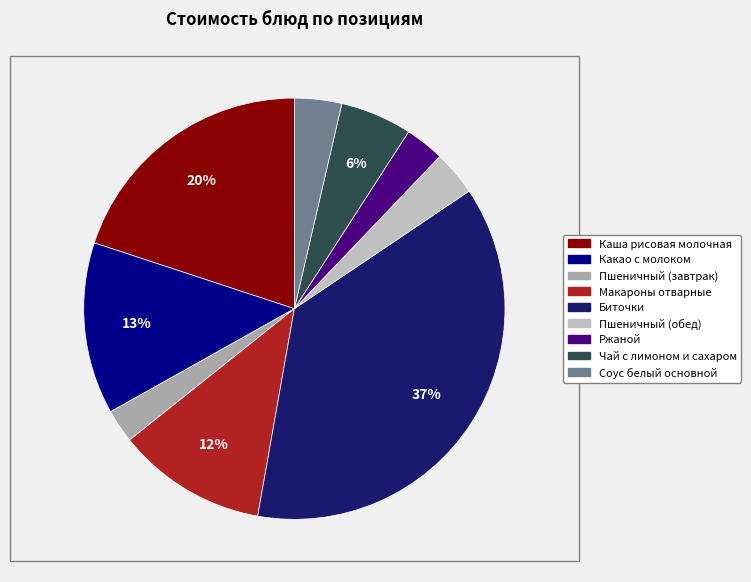

Is there a majority slice in this chart?

No